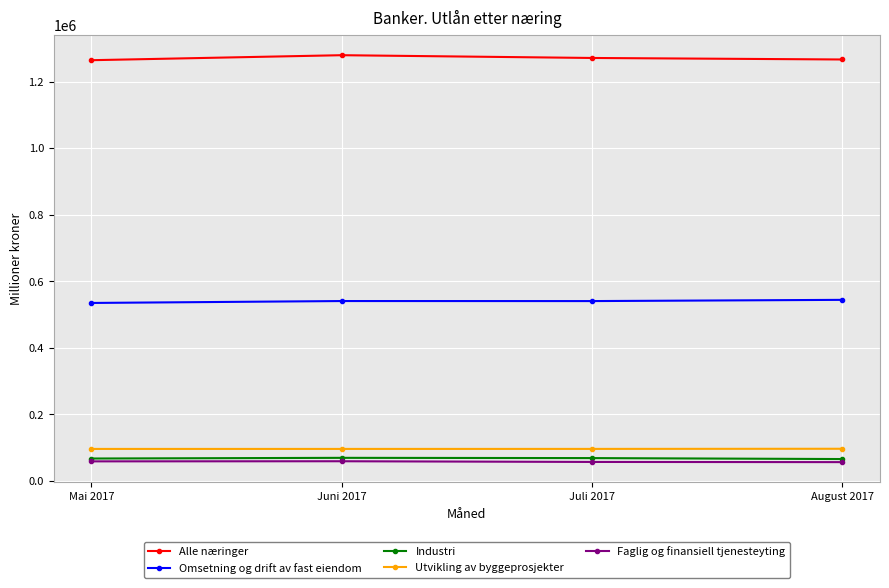

How many interior local valleys does the Utvikling av byggeprosjekter series have?

1